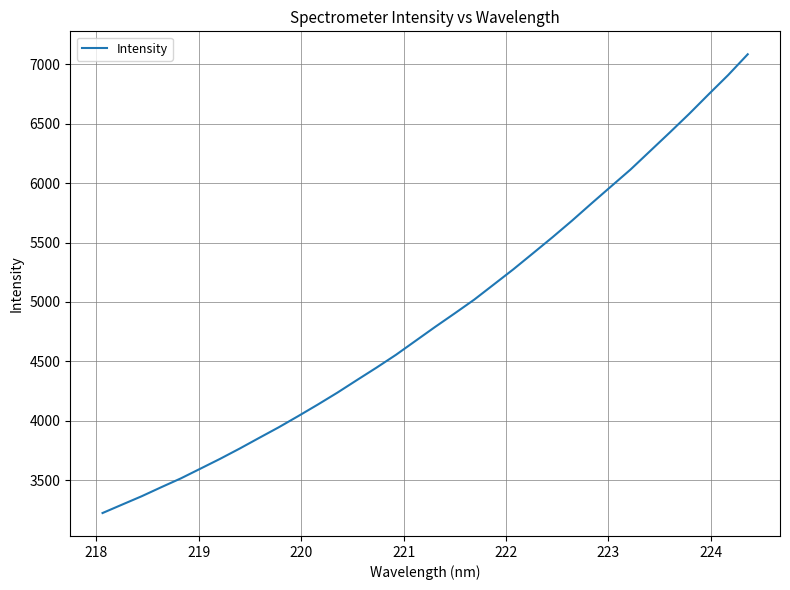

What is the difference between the maximum and minimum values?

3860.7